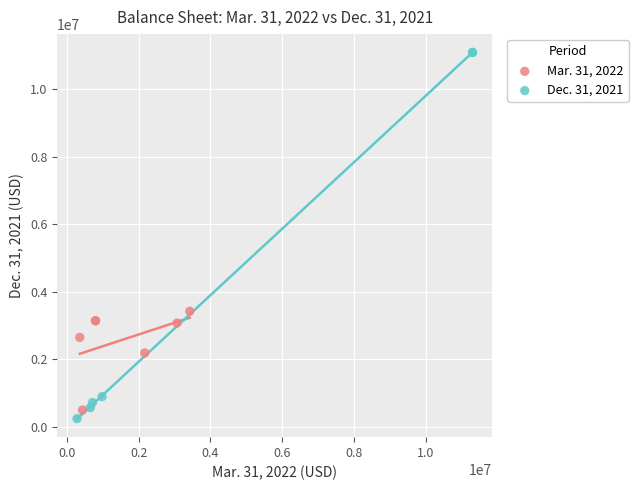

Which series has the largest Y range (max minus min)?

Dec. 31, 2021